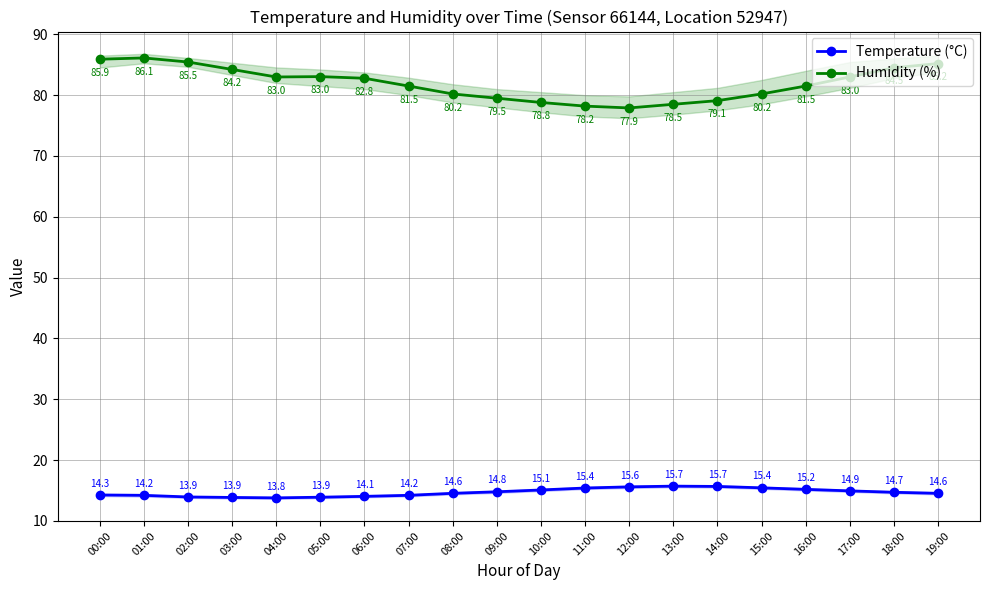

True or false: Humidity (%) has more than 0 points higher than both neighbors.

True